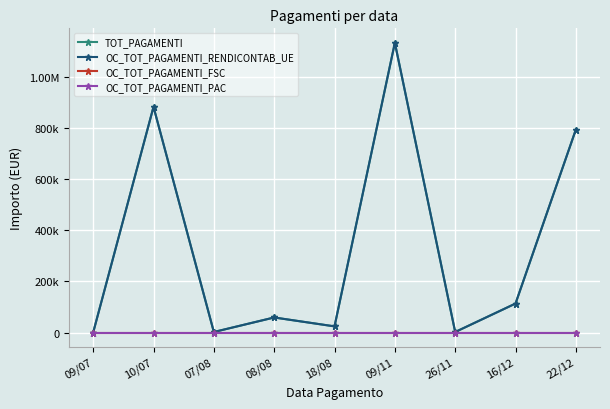

Is this an area chart (filled region under the line)?

No